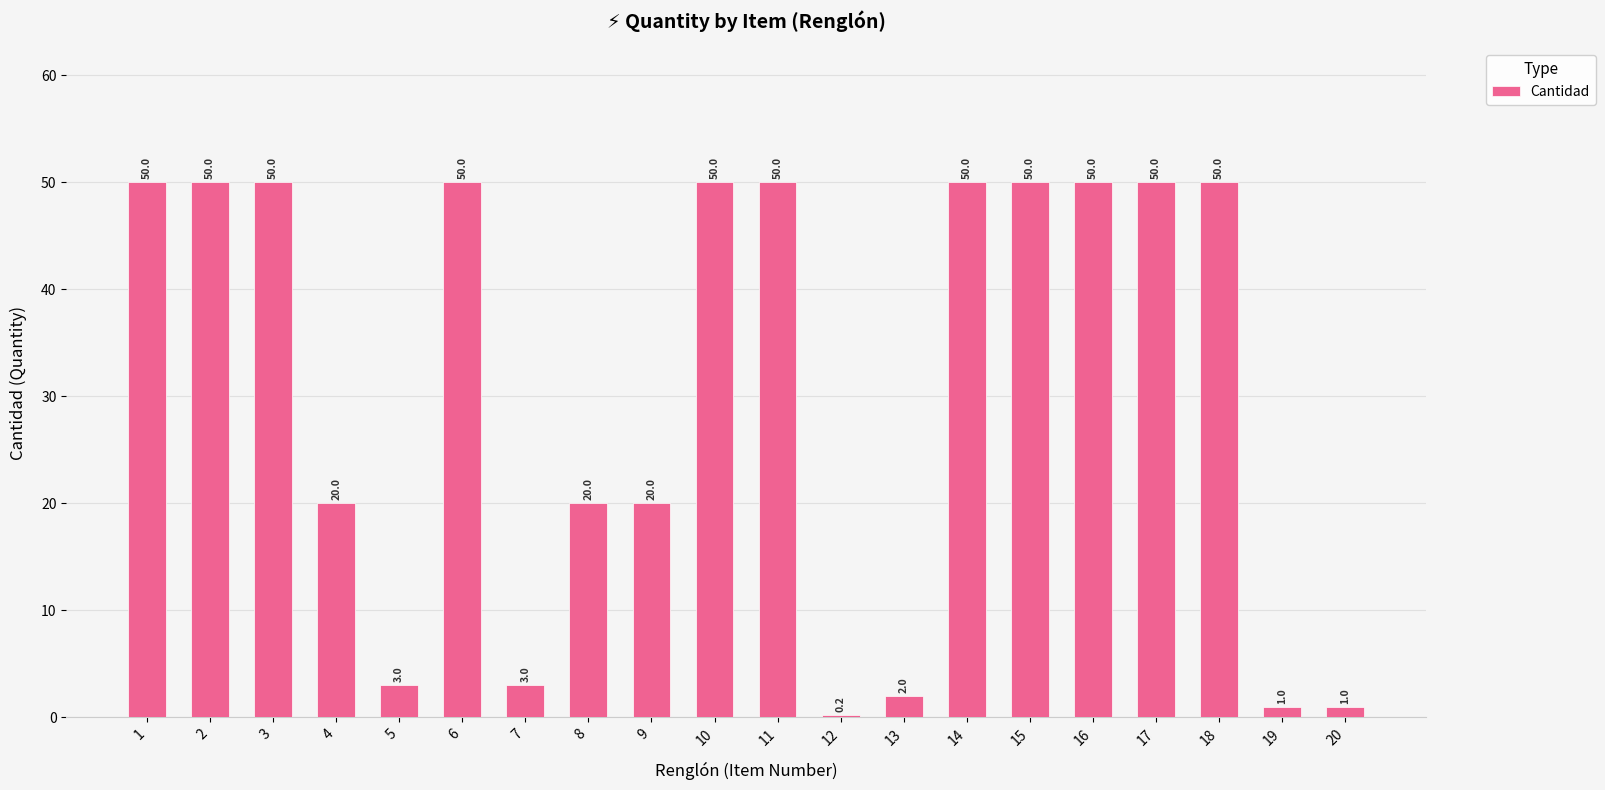

What is the difference between the second highest and minimum values?

49.8